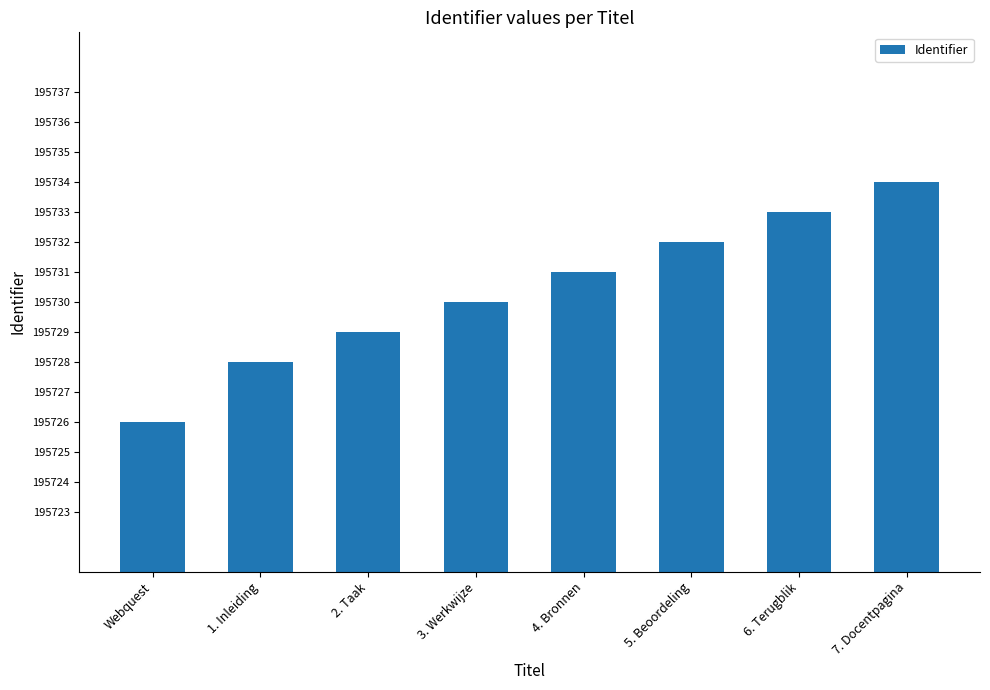

What is the ratio of the value at 2. Taak to the value at Webquest?

1.0